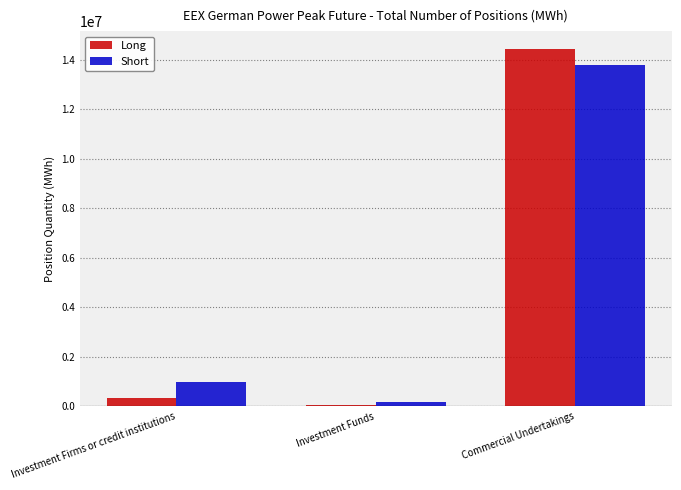

Is it true that Long equals 14445228 at Commercial Undertakings?

True